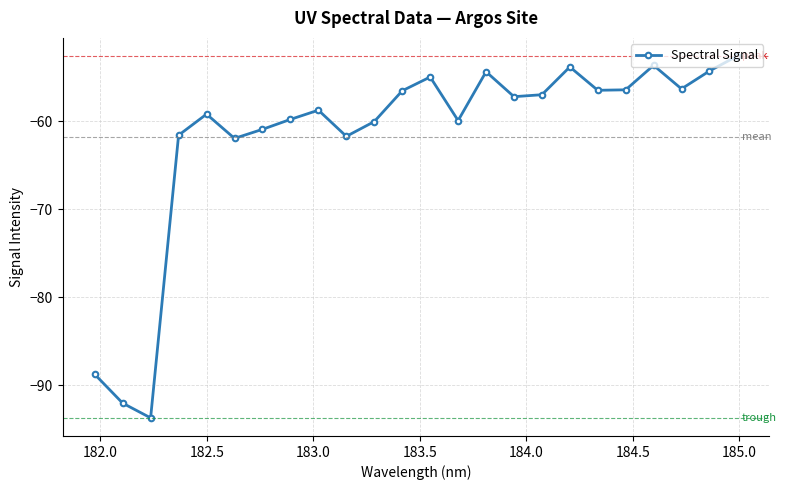

What is the difference between the second highest and minimum values?

40.1